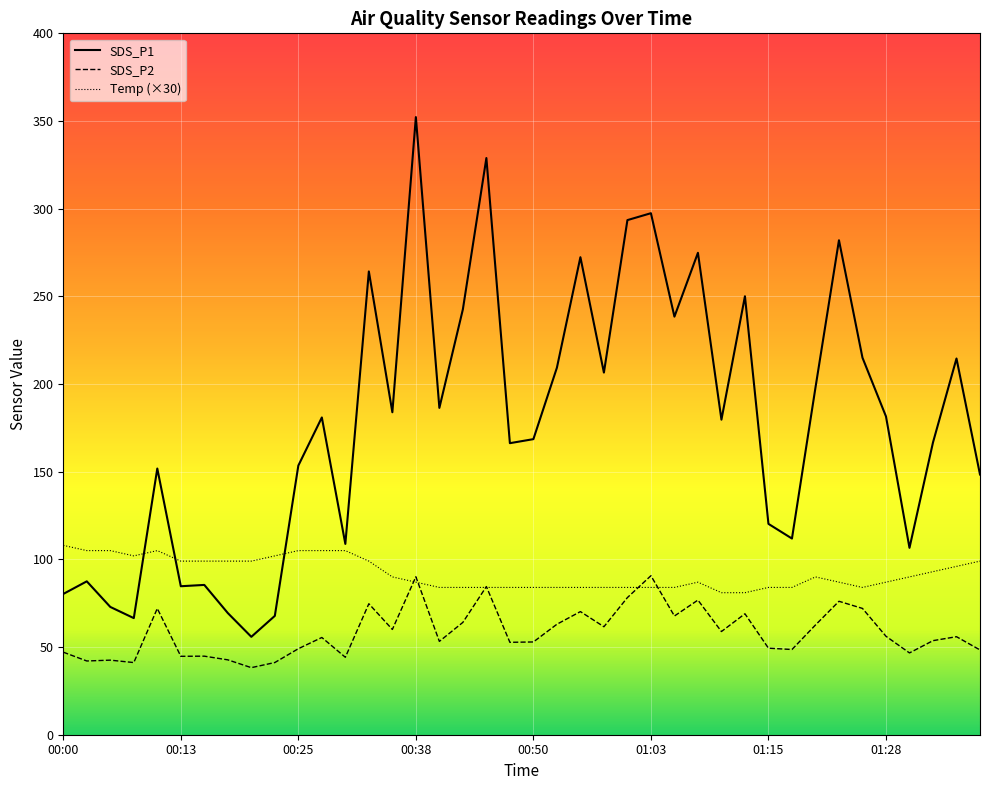

How many interior local peaks does the Temp series have?

3